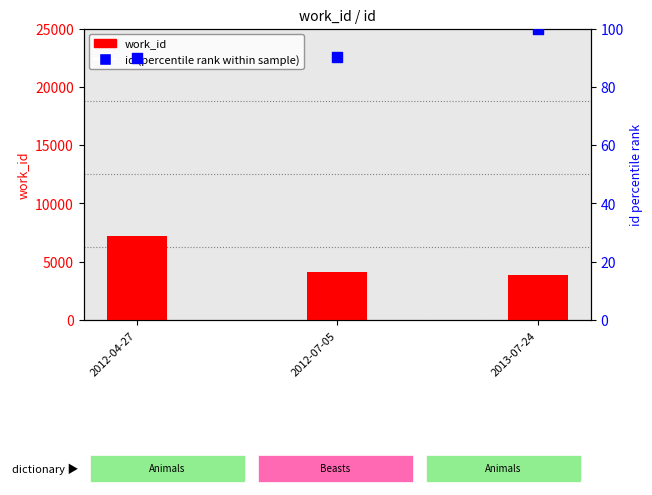

What are all the series names shown in the legend?

work_id, id (percentile rank)